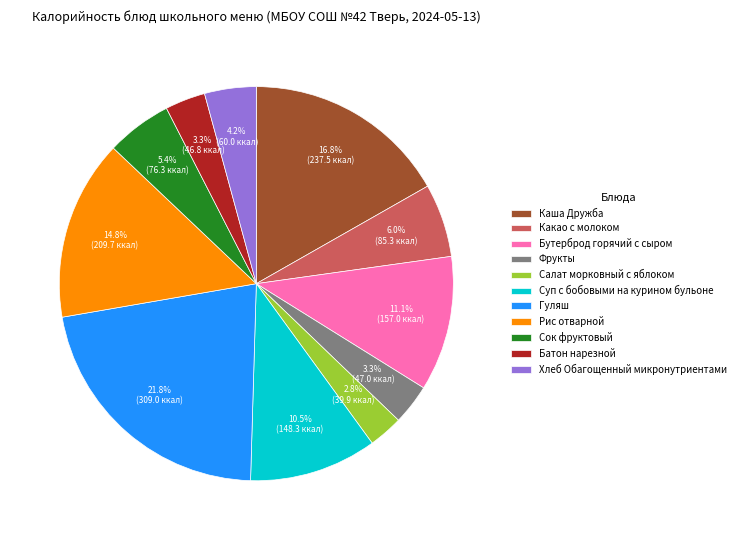

How much of the chart is everything except Фрукты?

96.7%